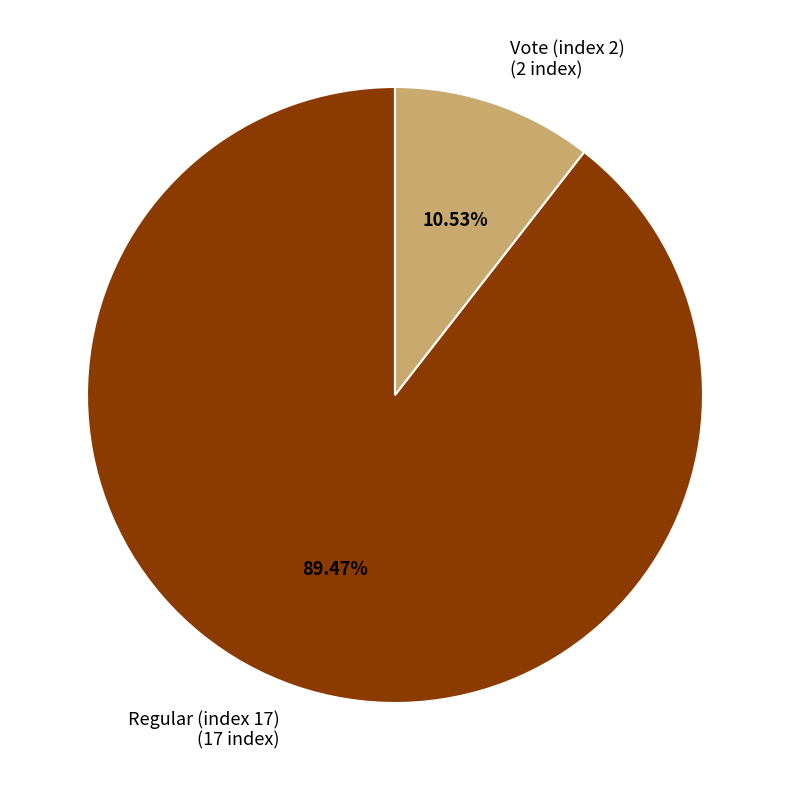

Which slice is the smallest?

Vote (index 2)